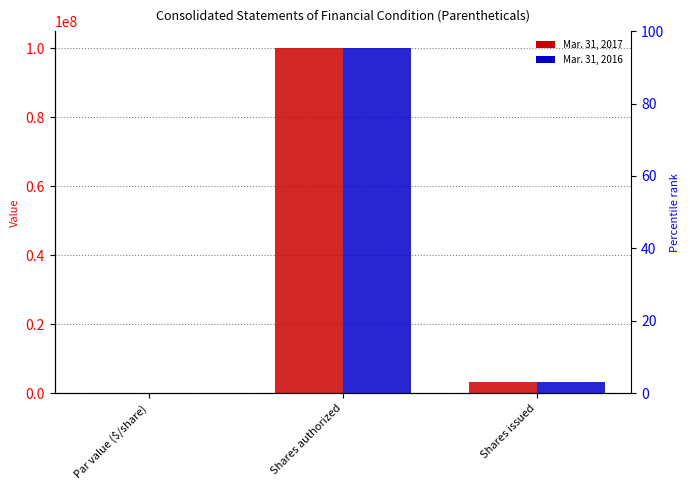

At which category does the chart reach its peak across all series?

Shares authorized